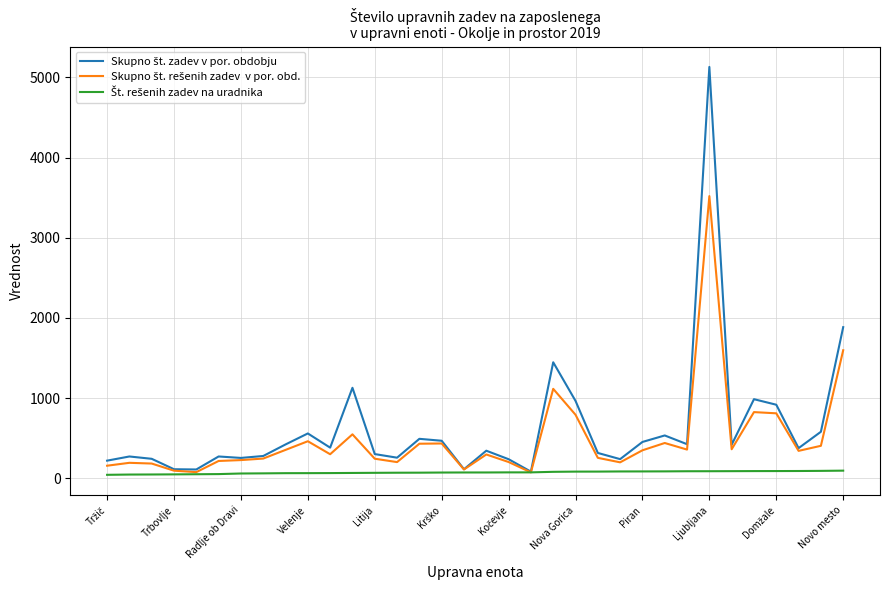

What is the maximum value shown in the chart?

5129.0